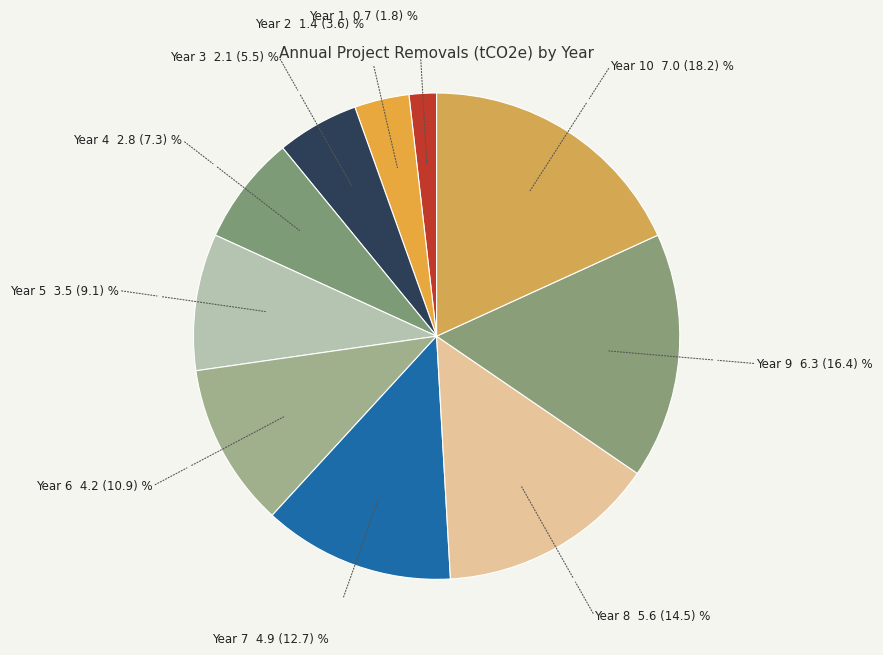

Rank the categories by value from lowest to highest.

Year 1, Year 2, Year 3, Year 4, Year 5, Year 6, Year 7, Year 8, Year 9, Year 10